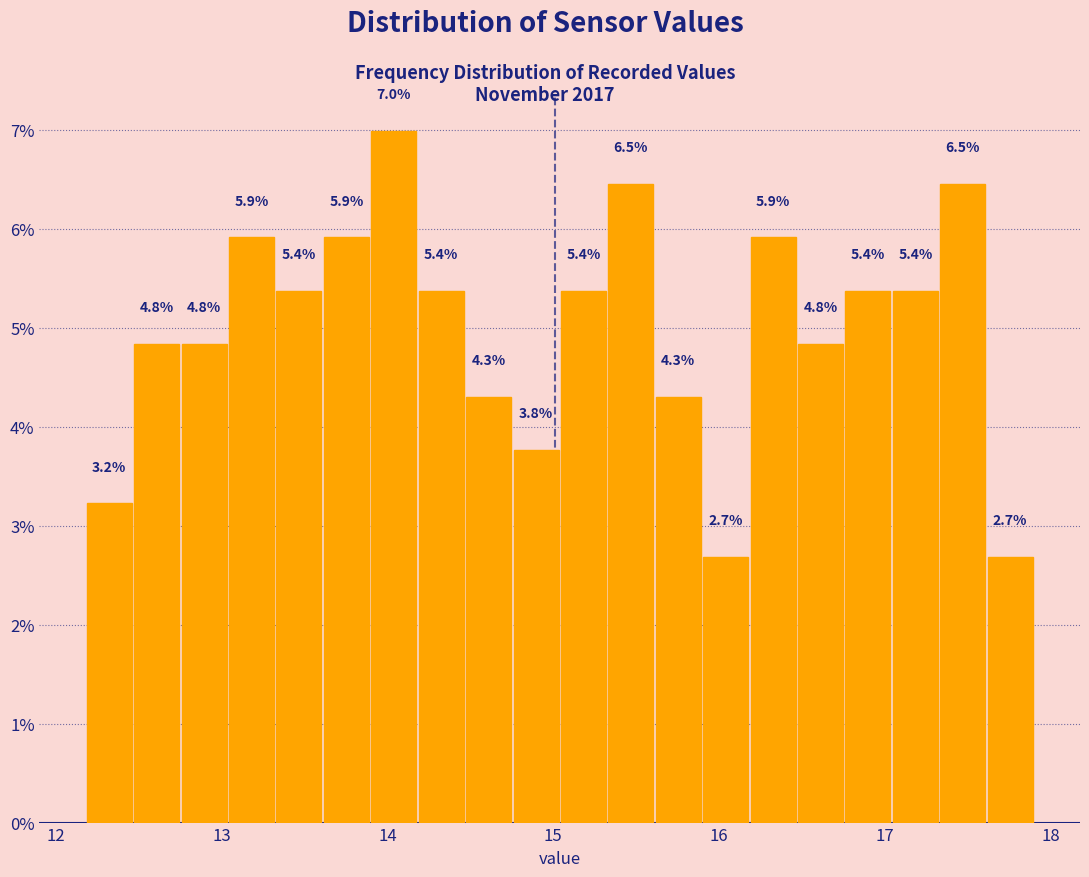

Read against the x-axis, roughly where is the centre of the tallest bar?

14.0